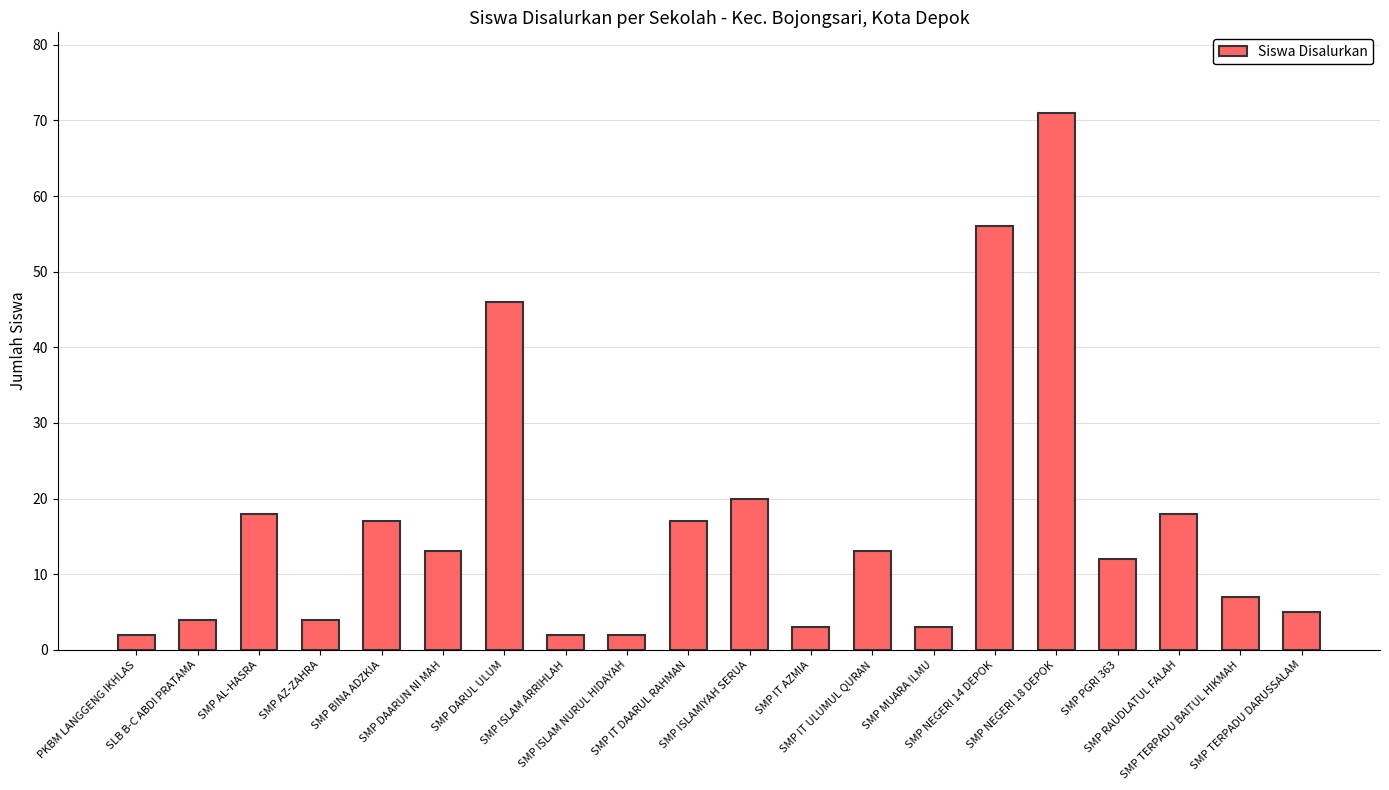

What is the sum of all values?

333